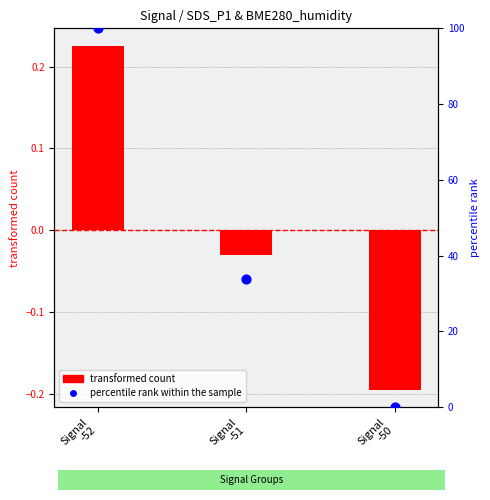

What are all the series names shown in the legend?

transformed count, percentile rank within the sample